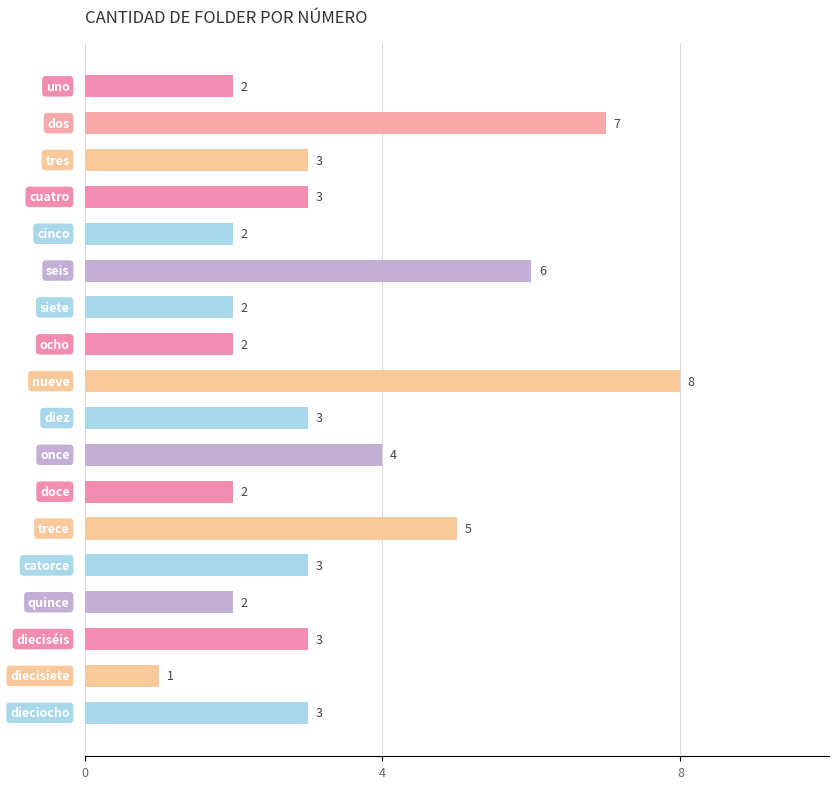

What is the greatest value displayed?

8